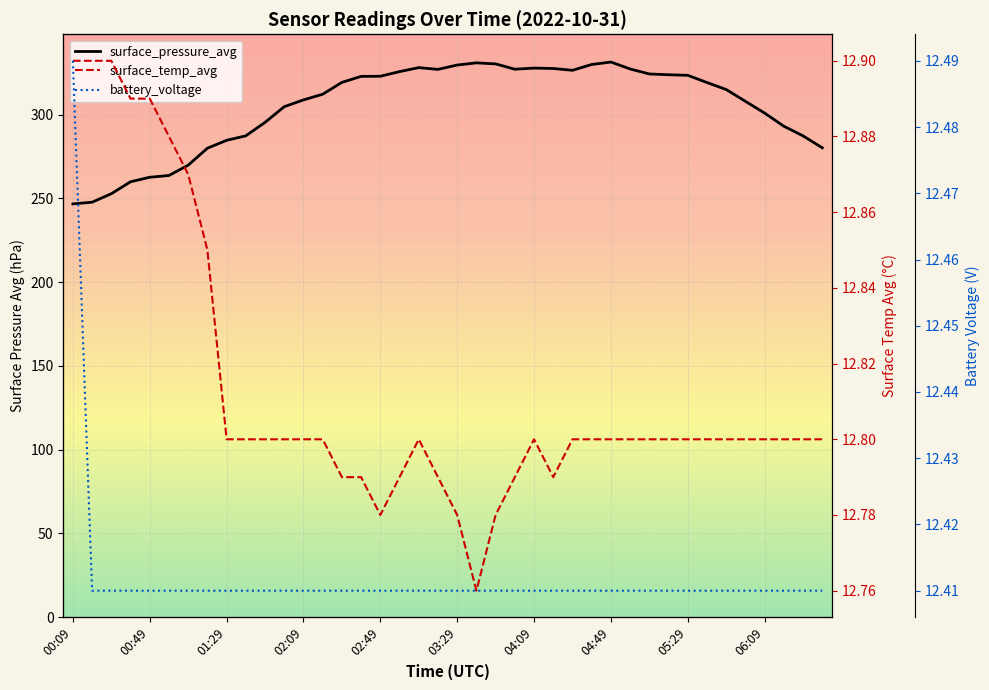

True or false: battery_voltage and surface_temp_avg intersect in this chart.

False